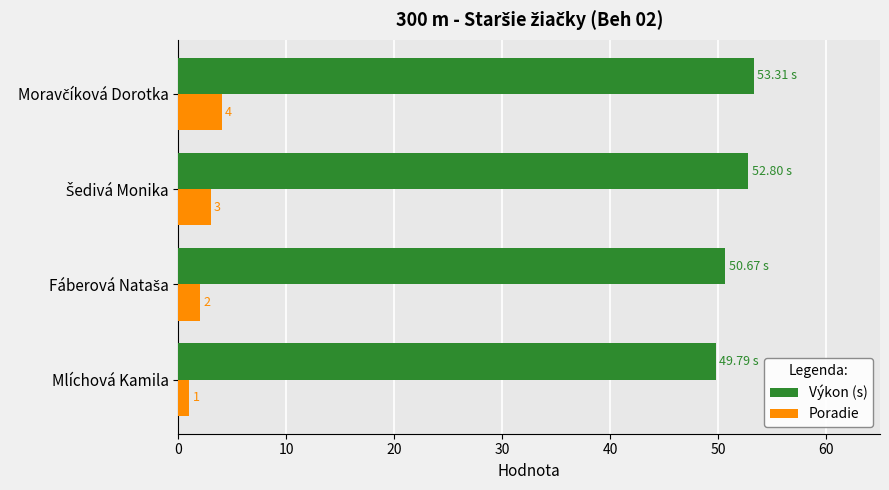

Which series has the largest total across all categories?

Výkon (s)